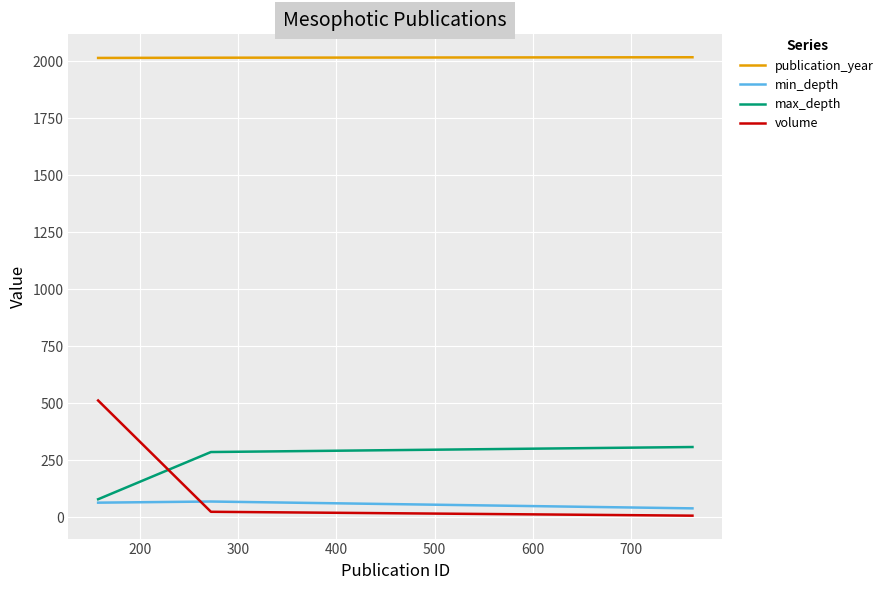

What is the maximum value for min_depth?

70